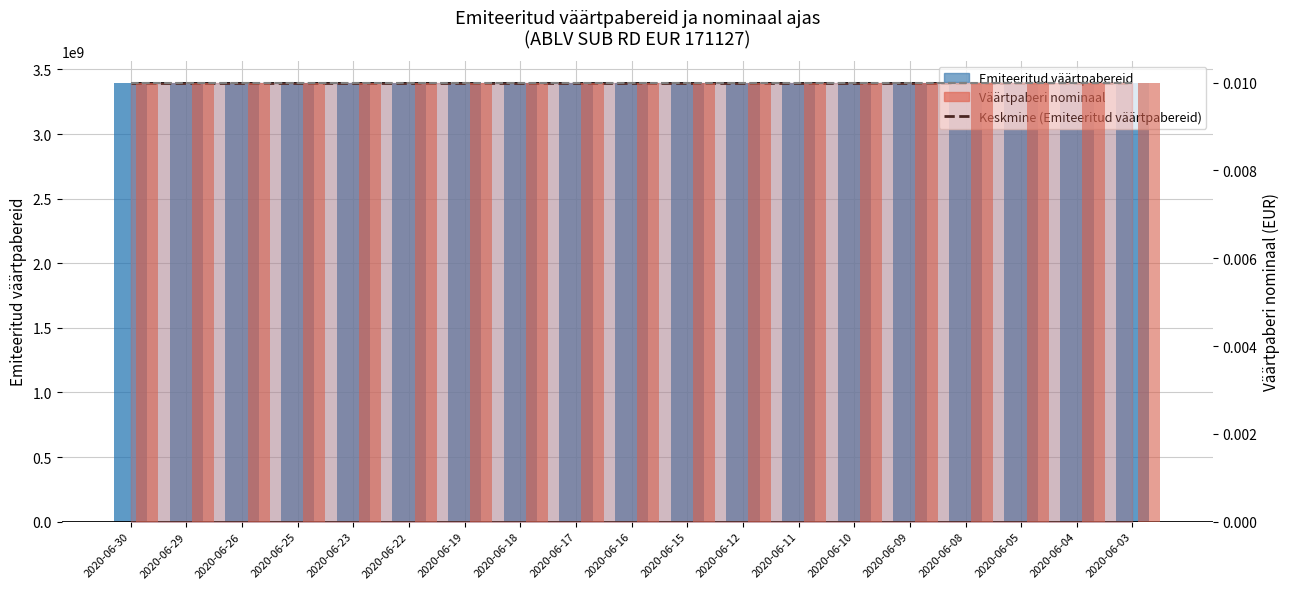

Reading left to right, what are all the values shown in this chart?

Keskmine (Emiteeritud väärtpabereid): 3397600000.0	3397600000.0	3397600000.0	3397600000.0	3397600000.0	3397600000.0	3397600000.0	3397600000.0	3397600000.0	3397600000.0	3397600000.0	3397600000.0	3397600000.0	3397600000.0	3397600000.0	3397600000.0	3397600000.0	3397600000.0	3397600000.0
Keskmine (nominaal): 0.0	0.0	0.0	0.0	0.0	0.0	0.0	0.0	0.0	0.0	0.0	0.0	0.0	0.0	0.0	0.0	0.0	0.0	0.0